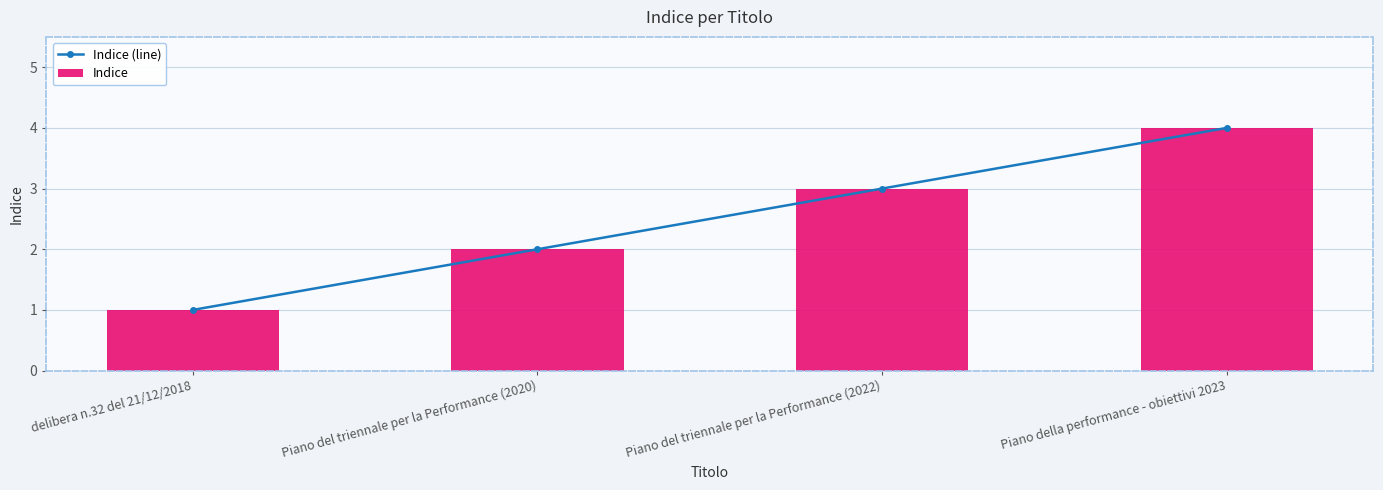

The Indice (line) series shows 0 at delibera n.32 del 21/12/2018. True or false?

False